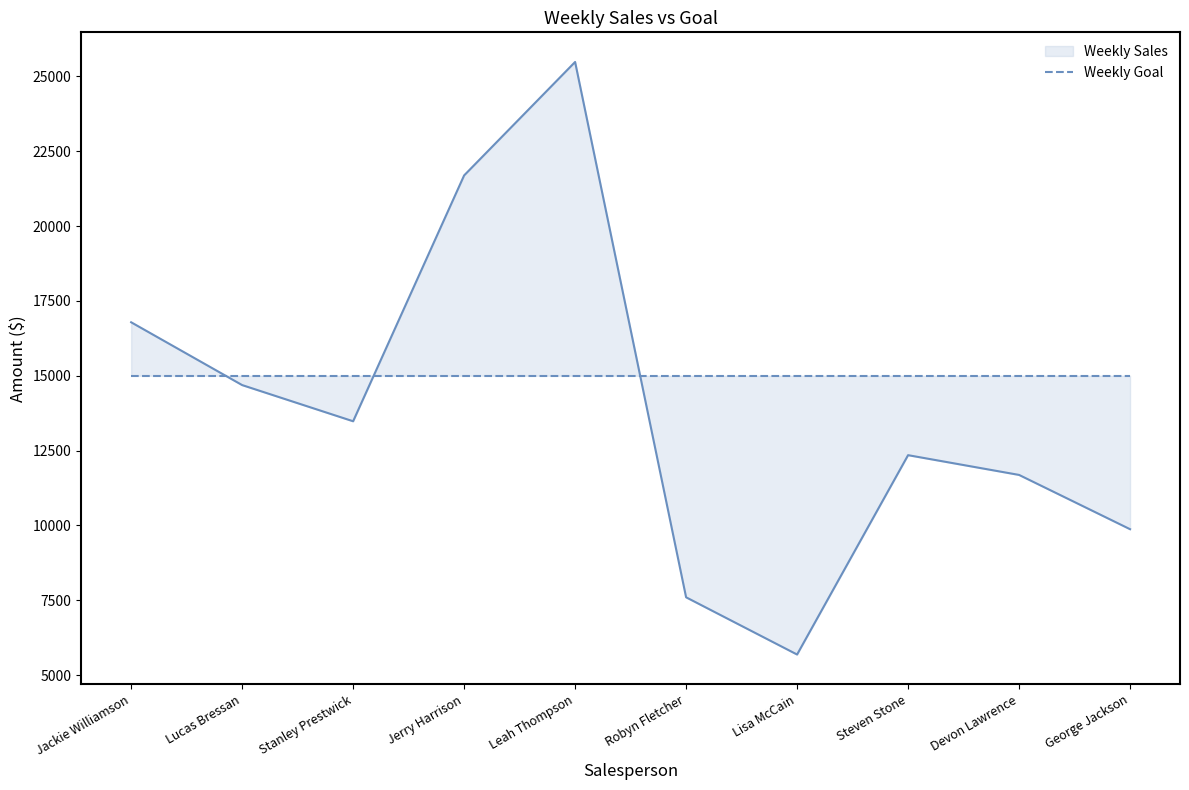

How many interior local valleys (lower than both neighbors) does the data have?

2